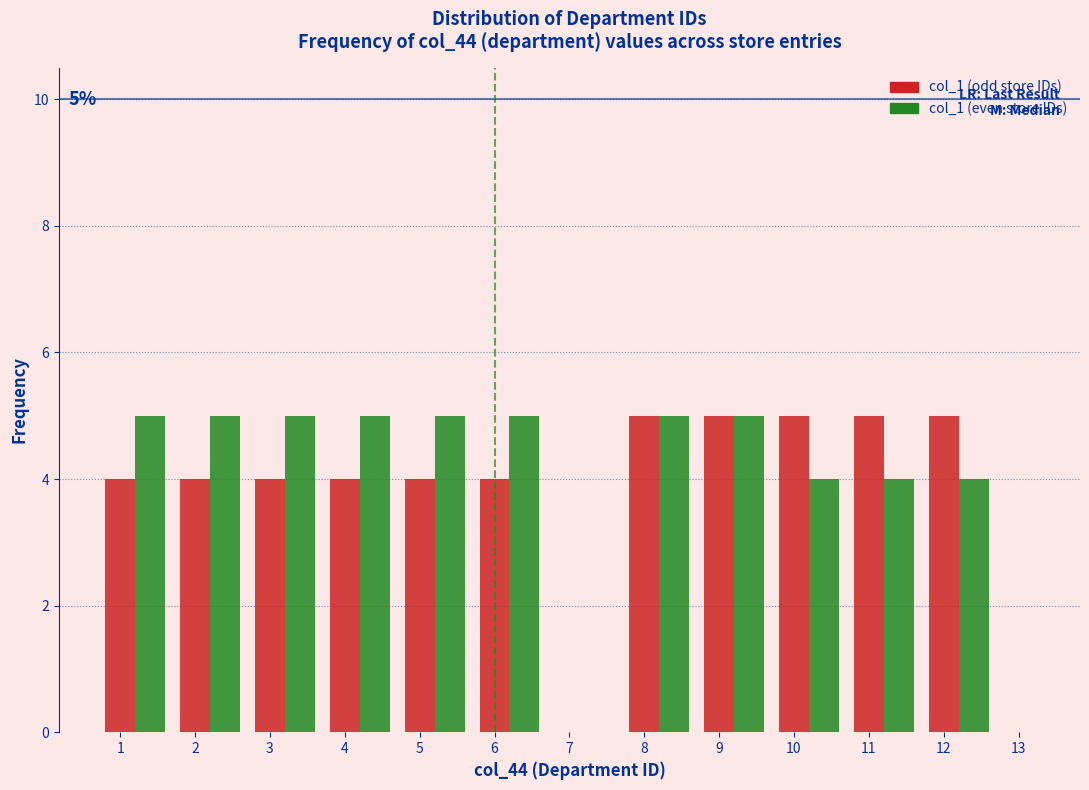

What is the total value across all series at 6?

9